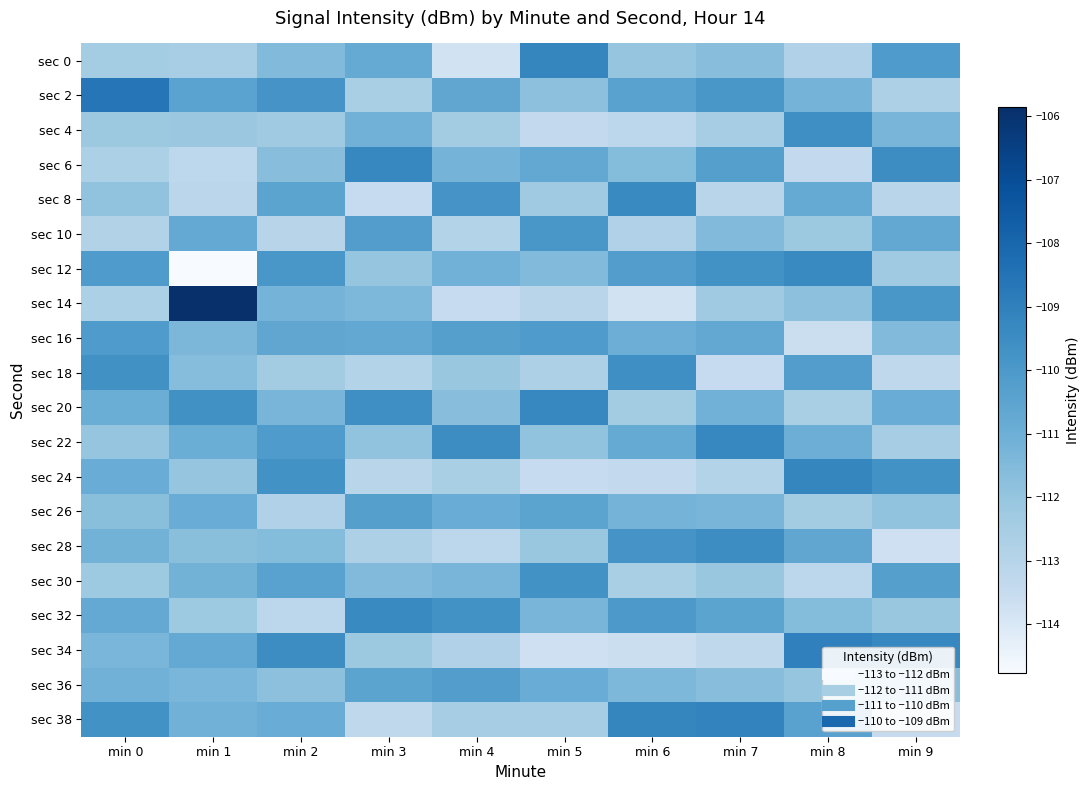

What is the smallest value displayed?

-114.8